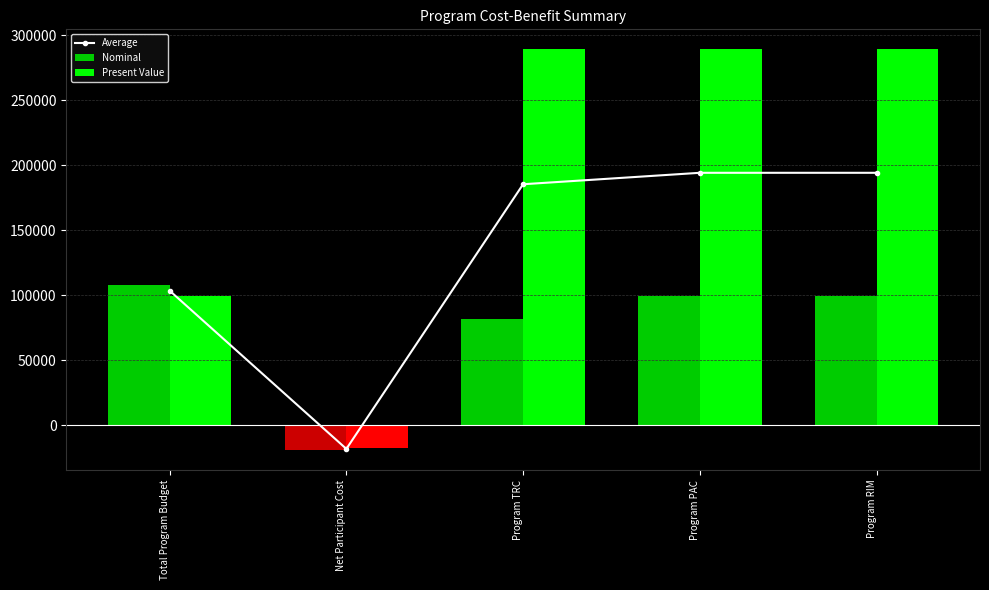

Reading left to right, extract all data points from this chart.

Average: 103415.8	-18367.8	185332.8	194135.2	194135.2
Nominal: 107711.9	-19130.8	81515.1	99119.8	99119.8
Present Value: 99119.8	-17604.7	289150.6	289150.6	289150.6